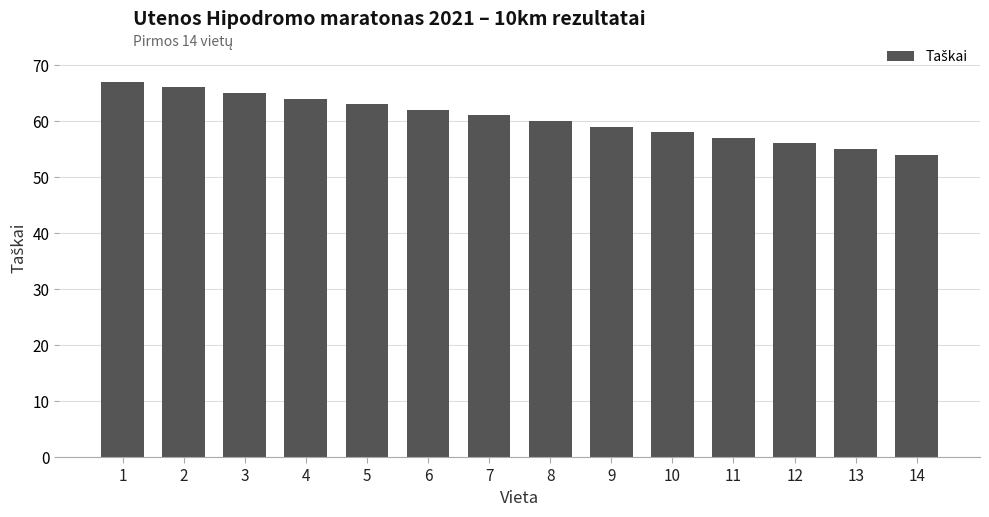

Reading right to left, list all the values displayed in this chart.

14=54	13=55	12=56	11=57	10=58	9=59	8=60	7=61	6=62	5=63	4=64	3=65	2=66	1=67